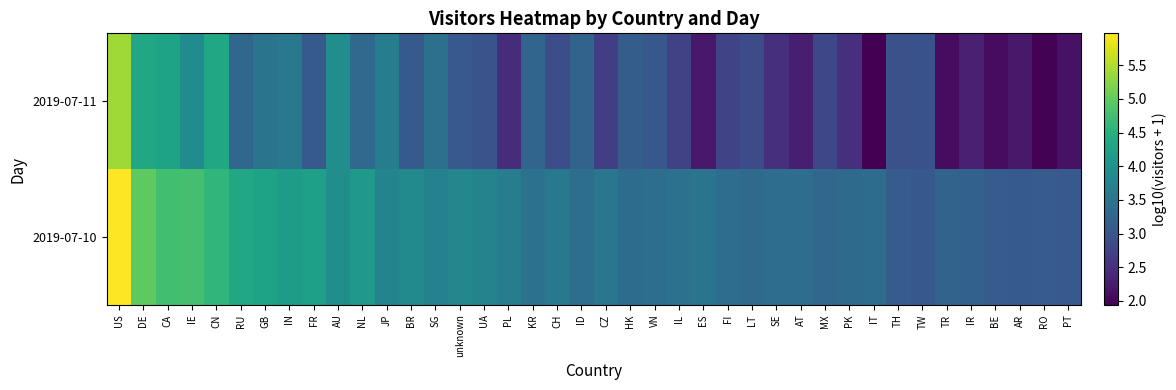

At which category does the chart reach its peak across all series?

US